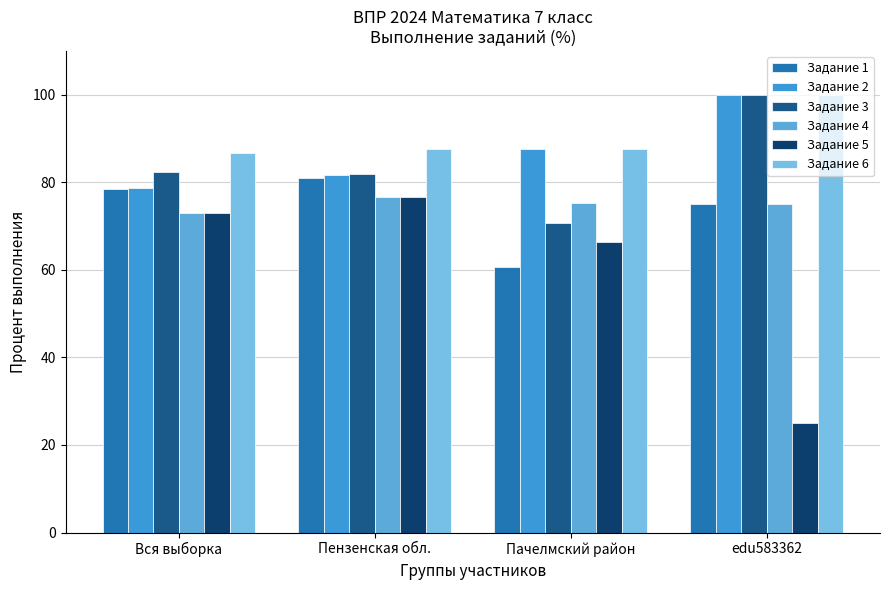

Rank the categories by Задание 5 value from highest to lowest.

Пензенская обл., Вся выборка, Пачелмский район, edu583362